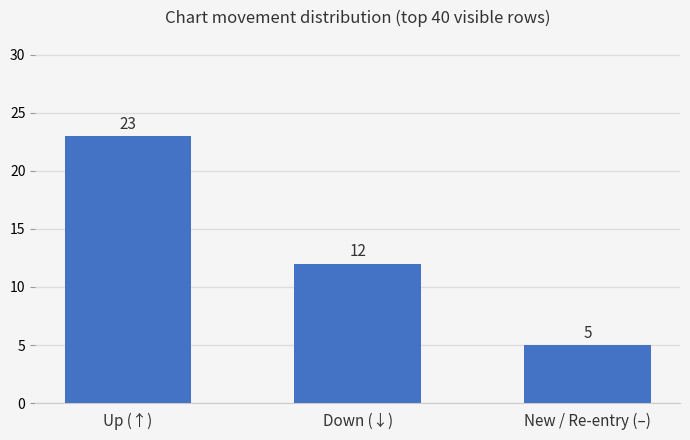

What is the minimum value shown in the chart?

5